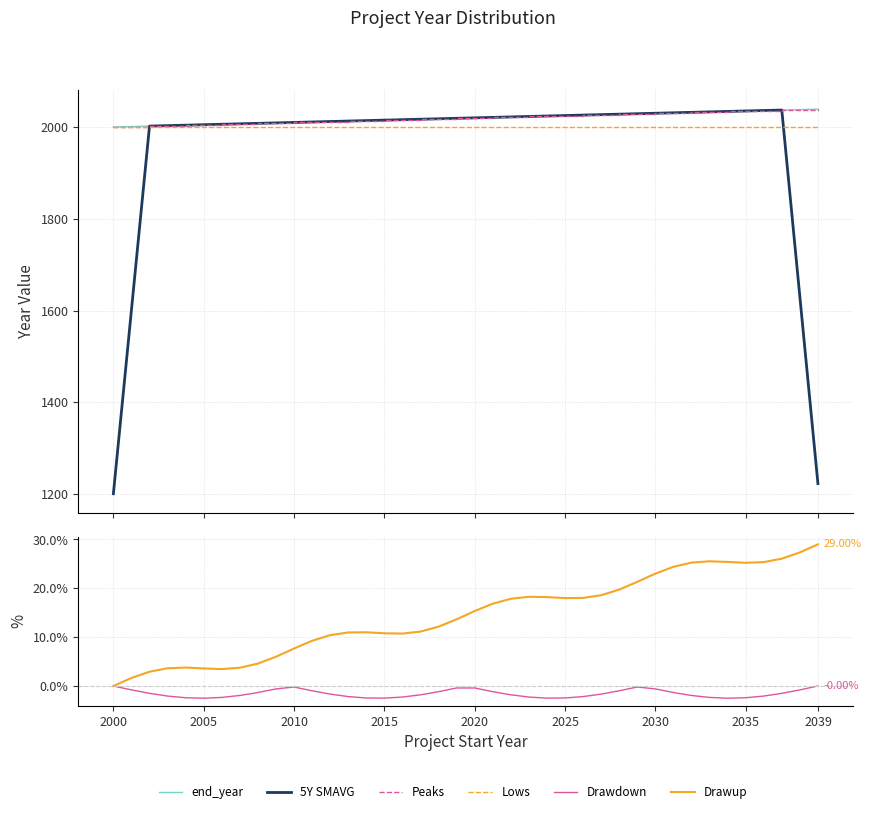

What is the average value of the Peaks series?

2019.5